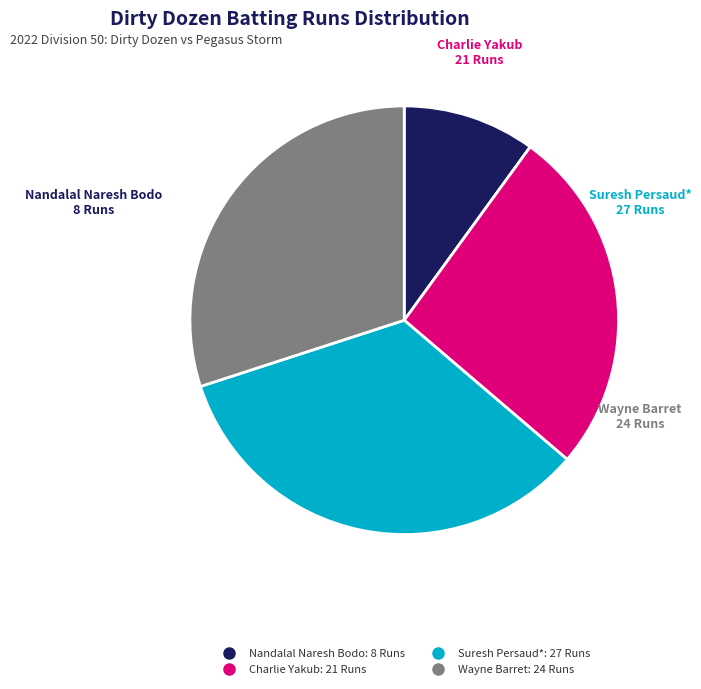

Which category has the biggest portion of the pie?

Suresh Persaud*